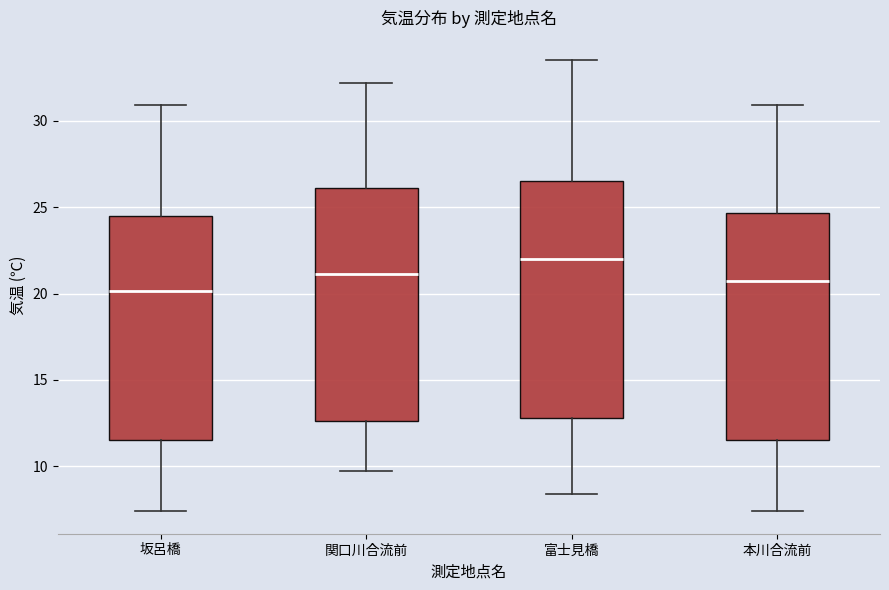

Which box has the highest median line?

富士見橋